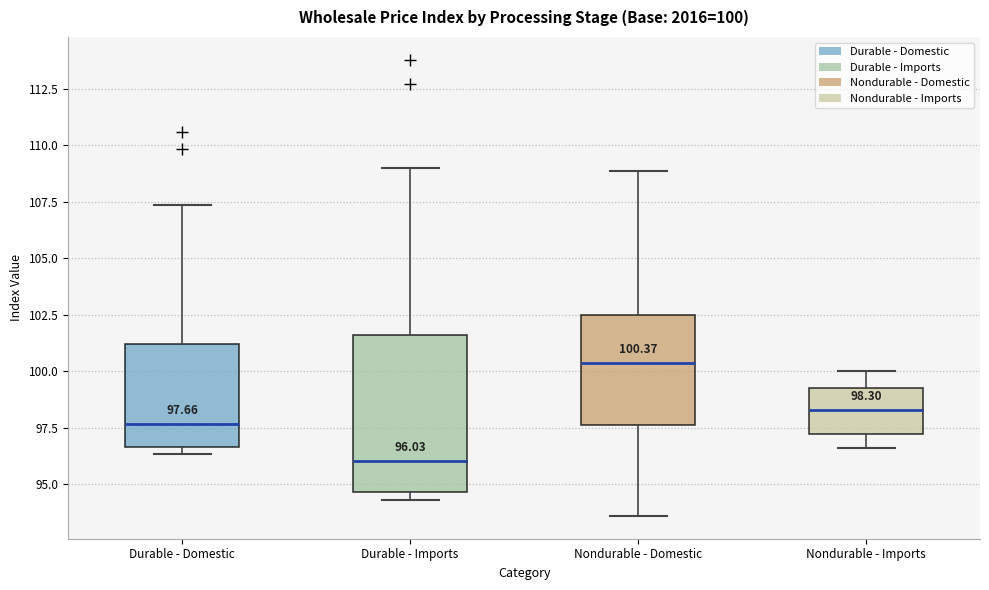

Comparing the boxes themselves (not the whiskers), which one is the tallest?

Durable - Imports